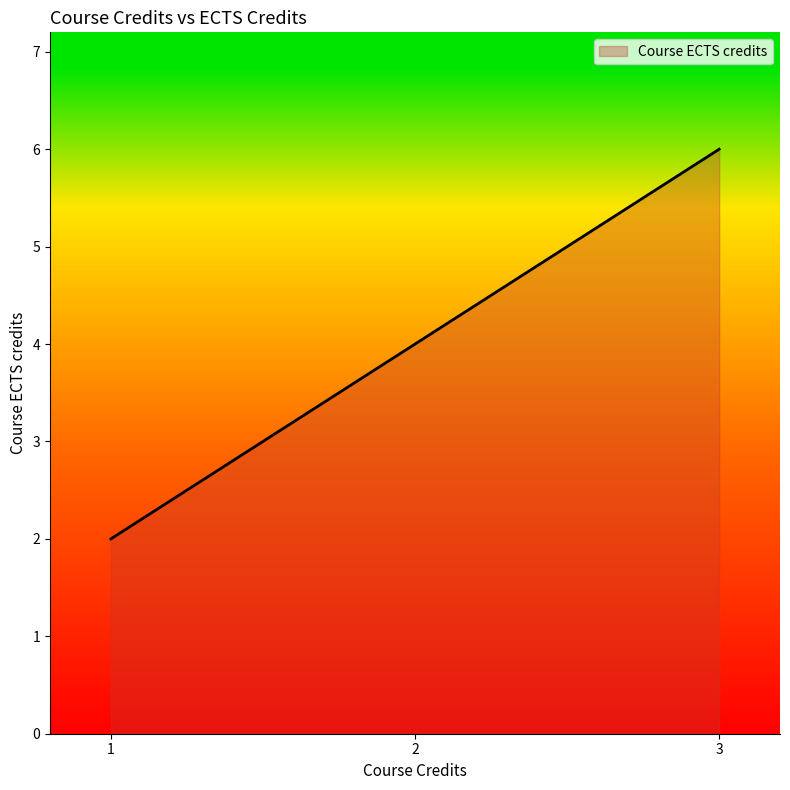

Read the value at 2.

4